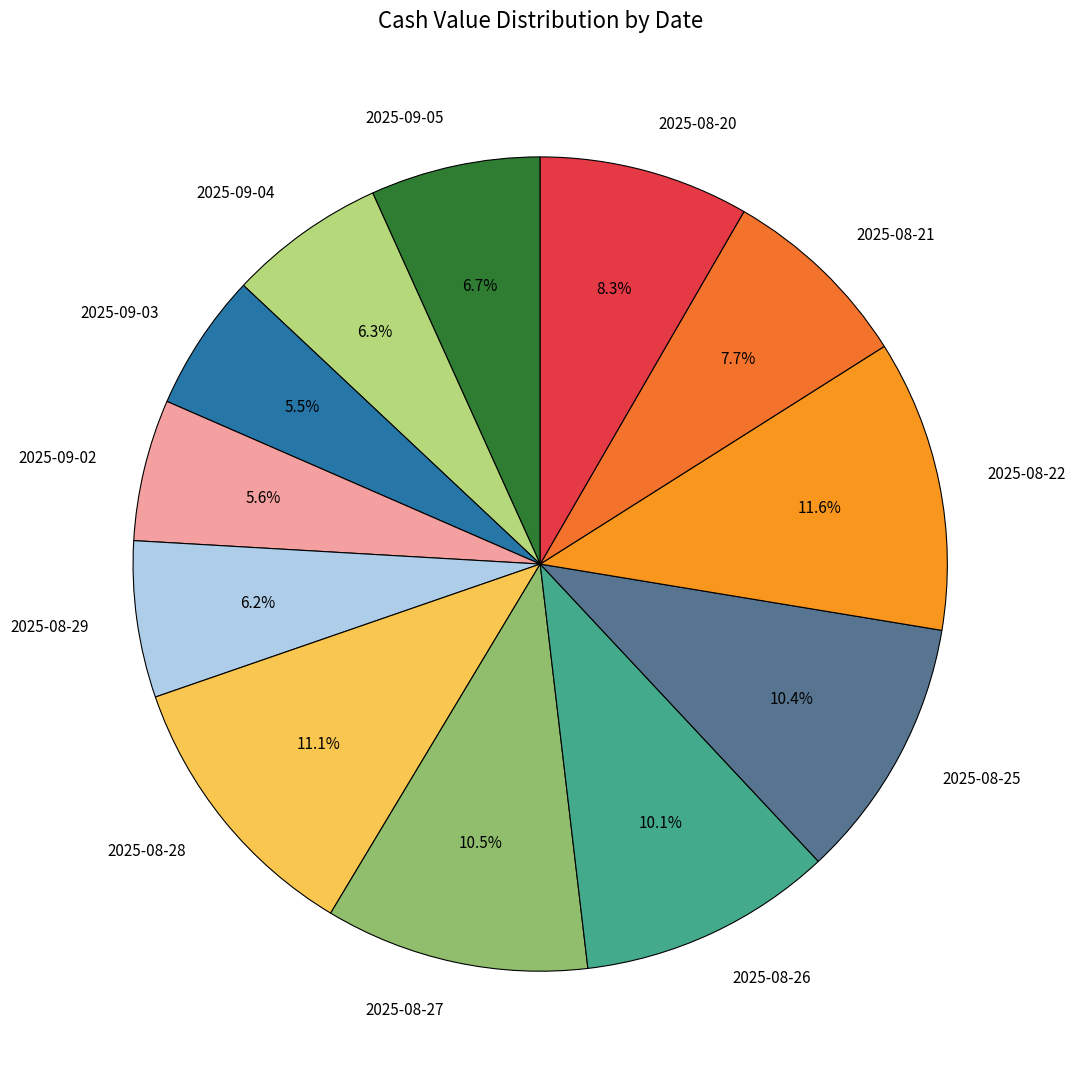

How much of the chart is everything except 2025-08-25?

89.6%